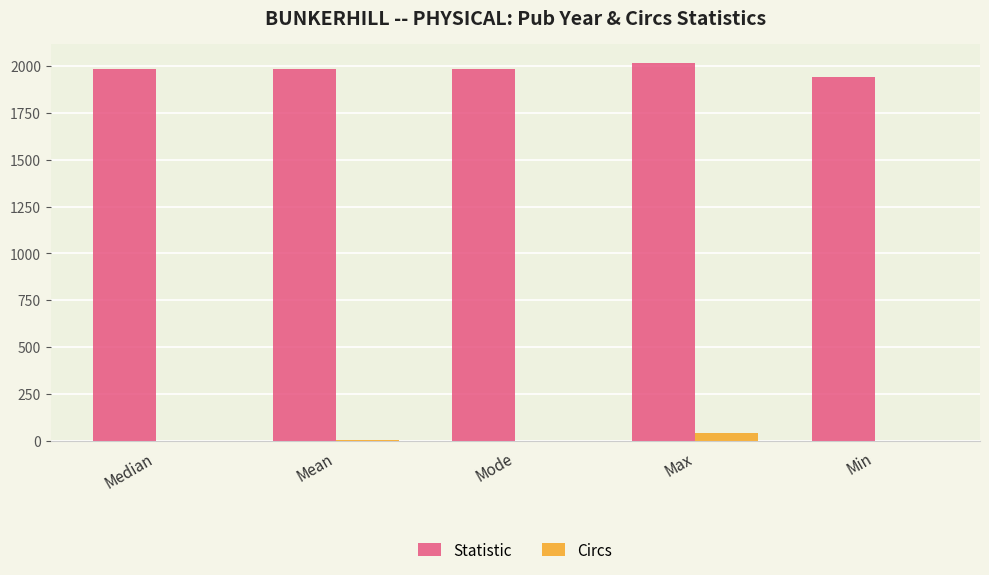

Which series has the widest spread of values?

Statistic